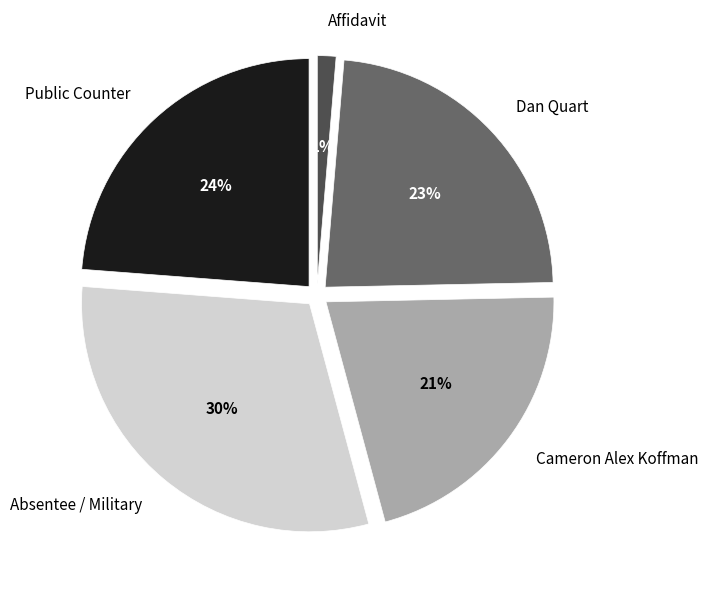

Which slice is the largest?

Absentee / Military